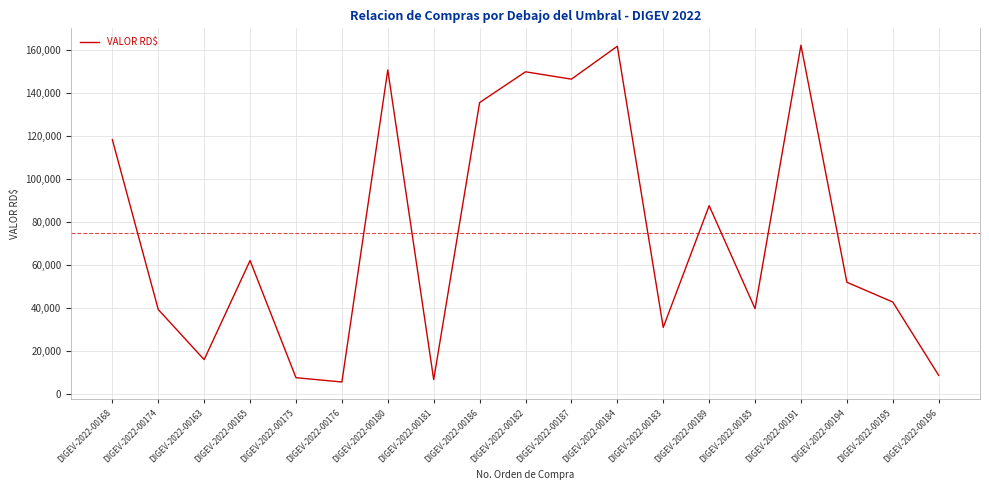

Where is the first local minimum?

DIGEV-2022-00163